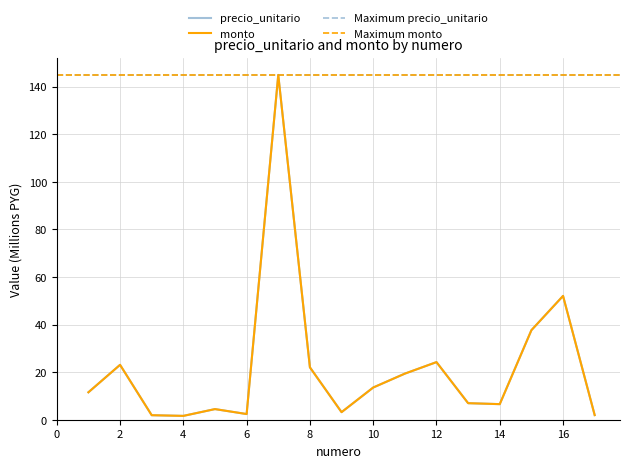

What is the difference between the precio_unitario values at 15 and 14?

31.1